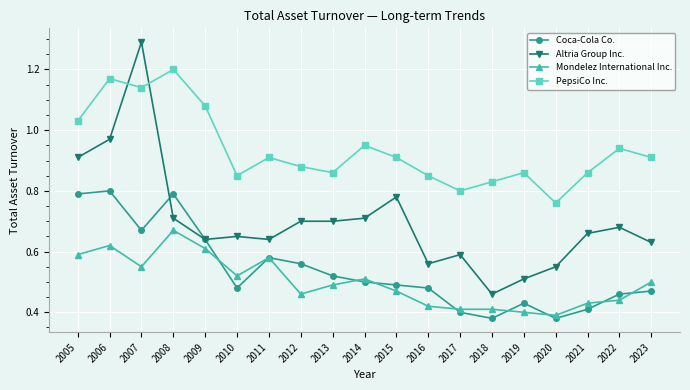

Which category has the highest value in the PepsiCo Inc. series?

2008